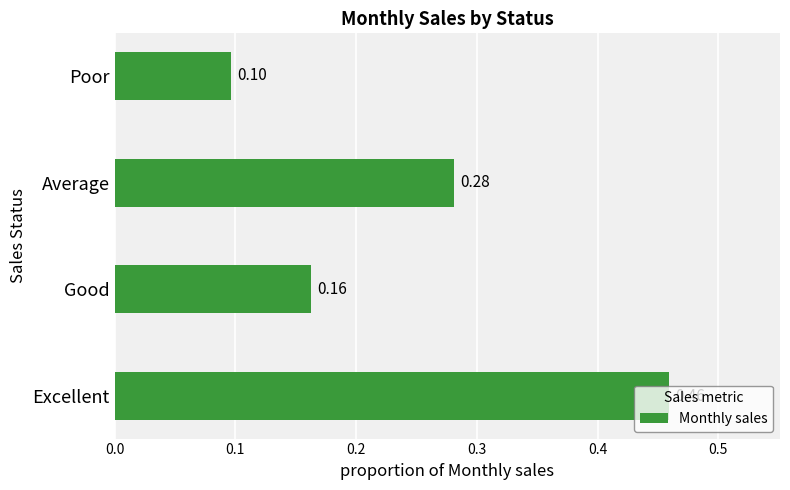

Between Excellent and Good, which is larger?

Excellent